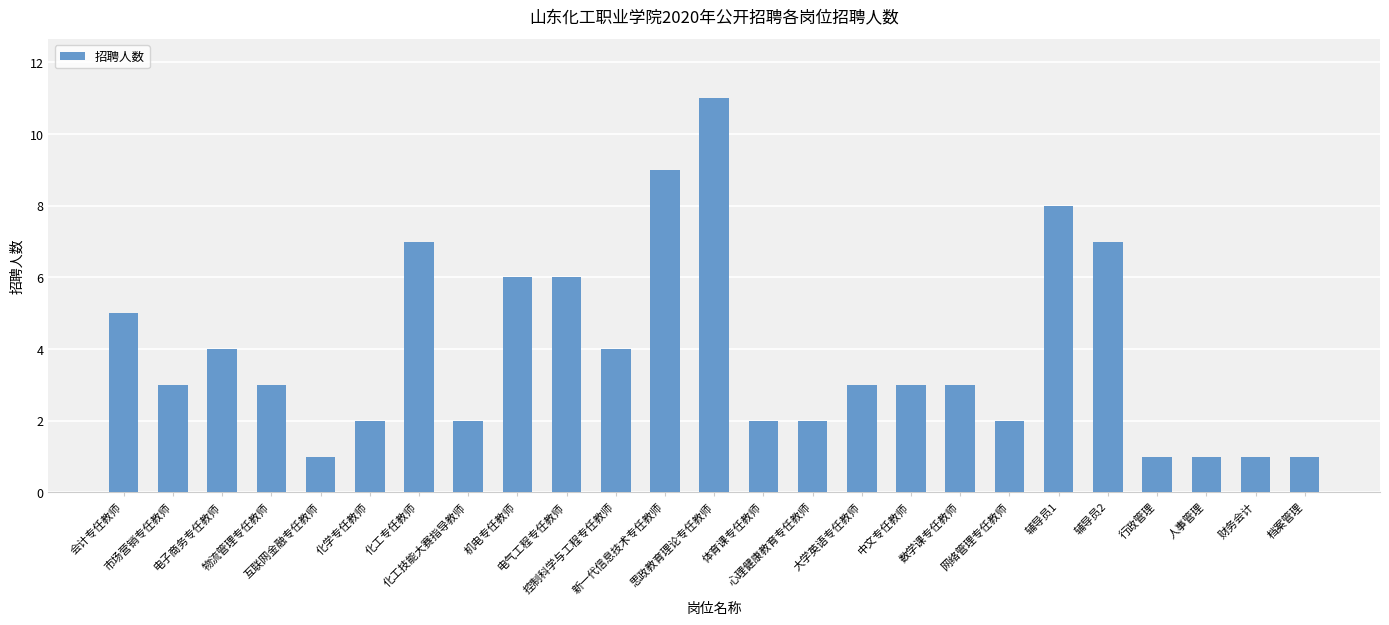

Count the number of categories in the chart.

25